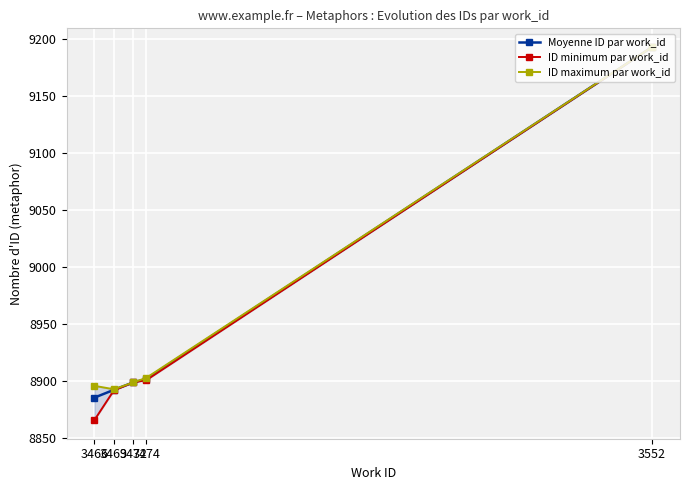

Is it true that ID minimum par work_id equals 15612.7 at 3472?

False